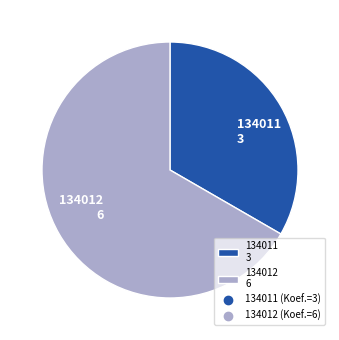

Do 134011 3 and 134012 6 together represent more than half of the pie?

Yes